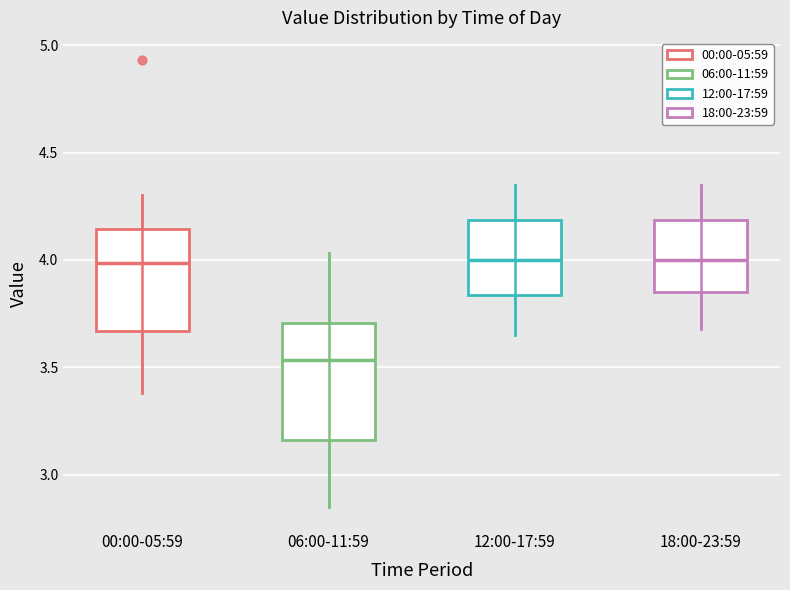

Which box's median line is the lowest?

06:00-11:59